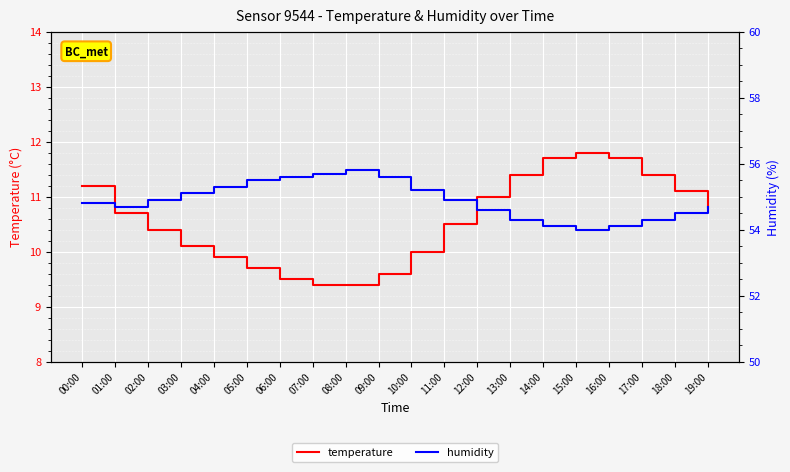

Where is temperature nearest to the value 10?

10:00